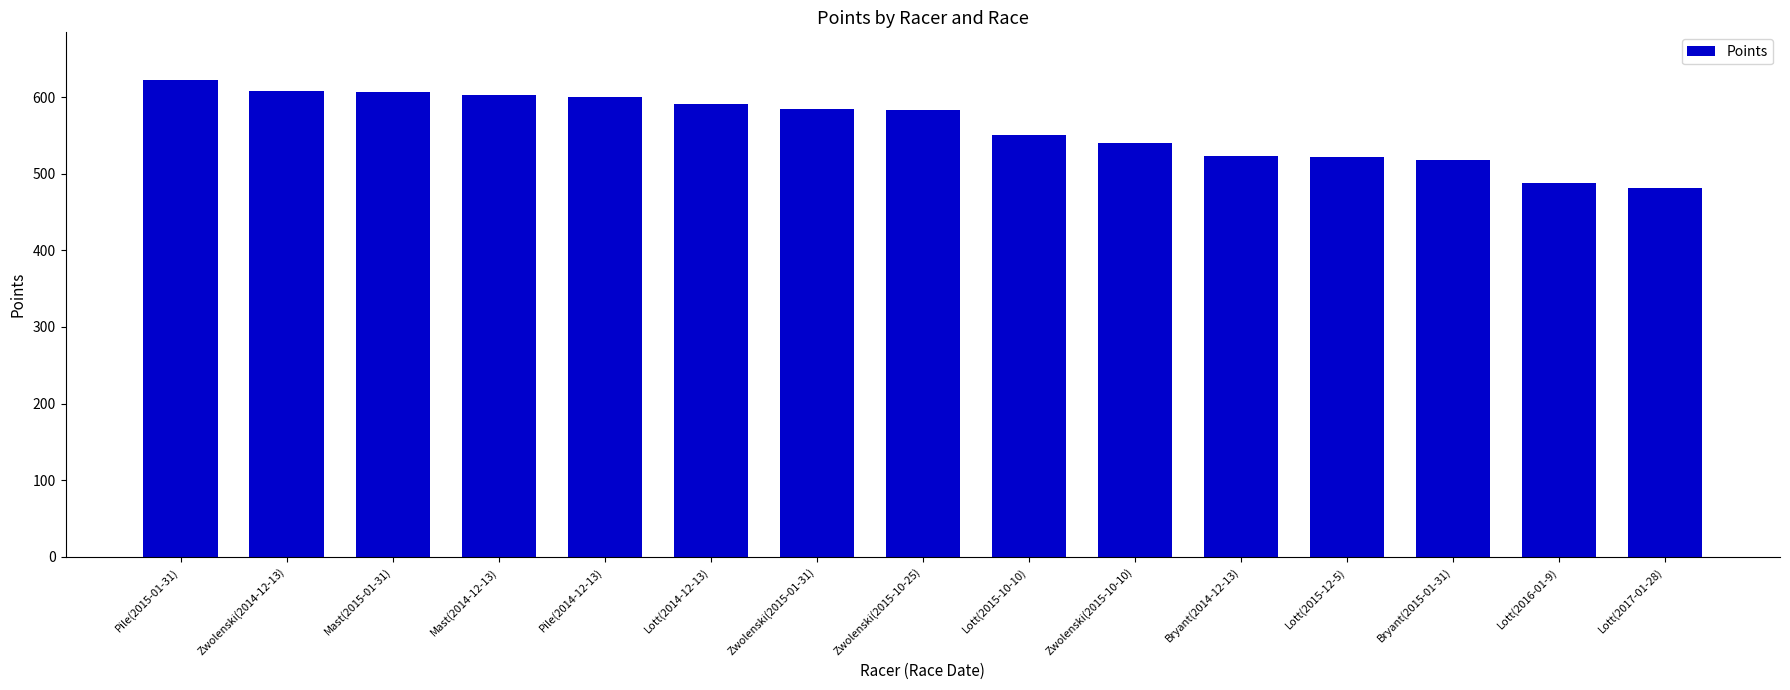

The value at Pile(2015-01-31) is 326.7. True or false?

False